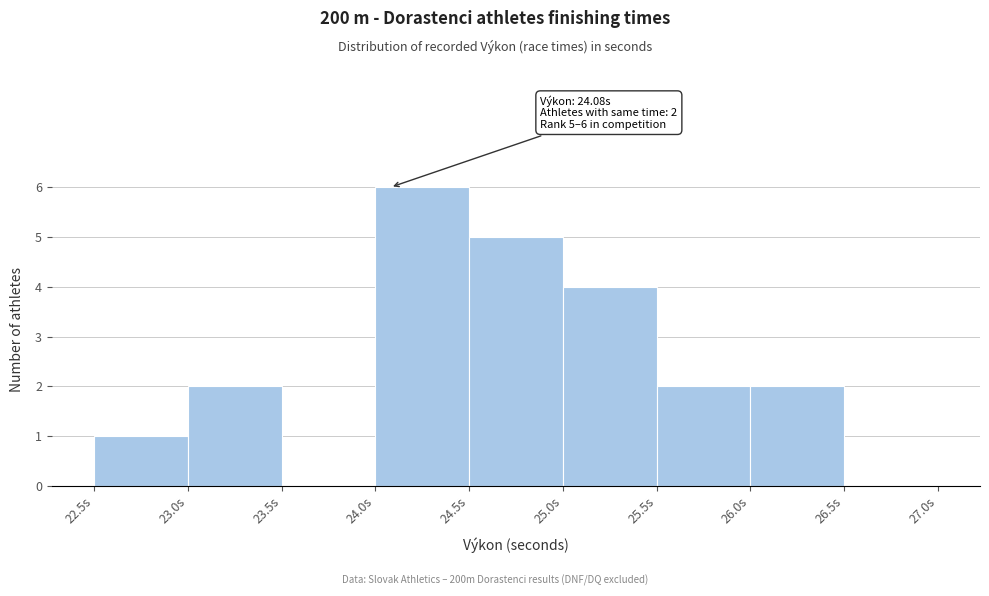

Which range on the x-axis has the tallest bar?

24.0 to 24.5